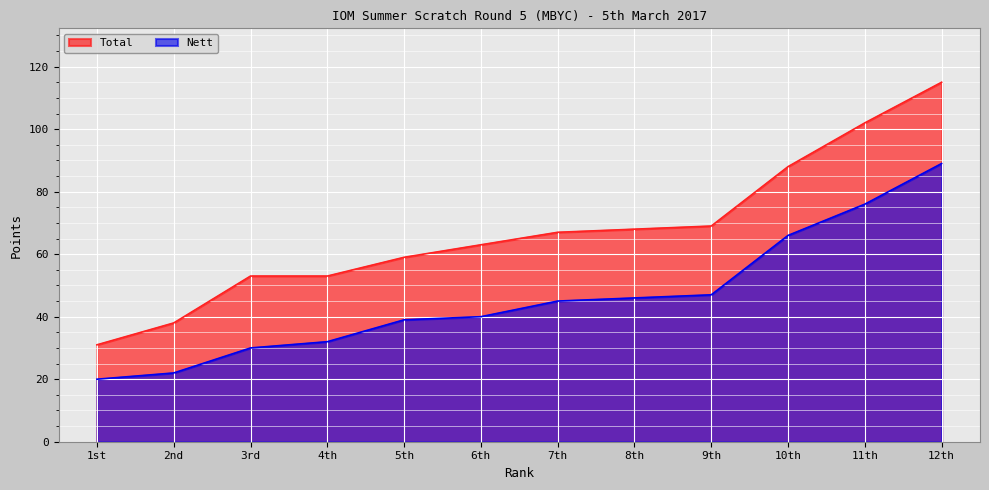

True or false: Nett and Total intersect in this chart.

False